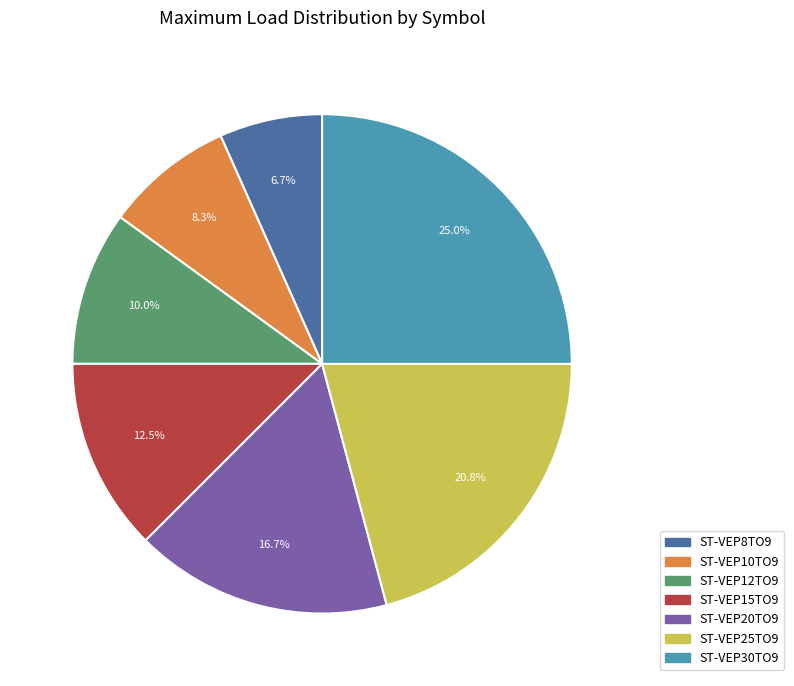

What is the smallest slice in the pie chart?

ST-VEP8TO9